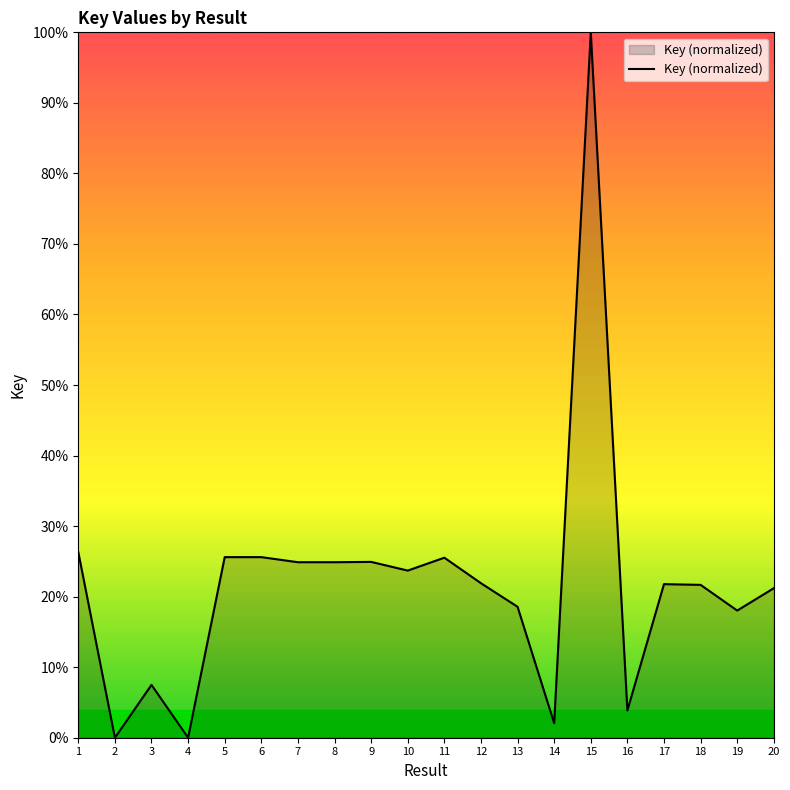

The value at 20 is 9.8. True or false?

False